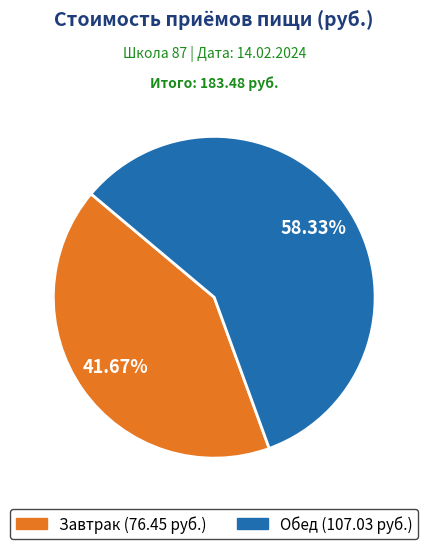

Which category accounts for the majority?

Обед